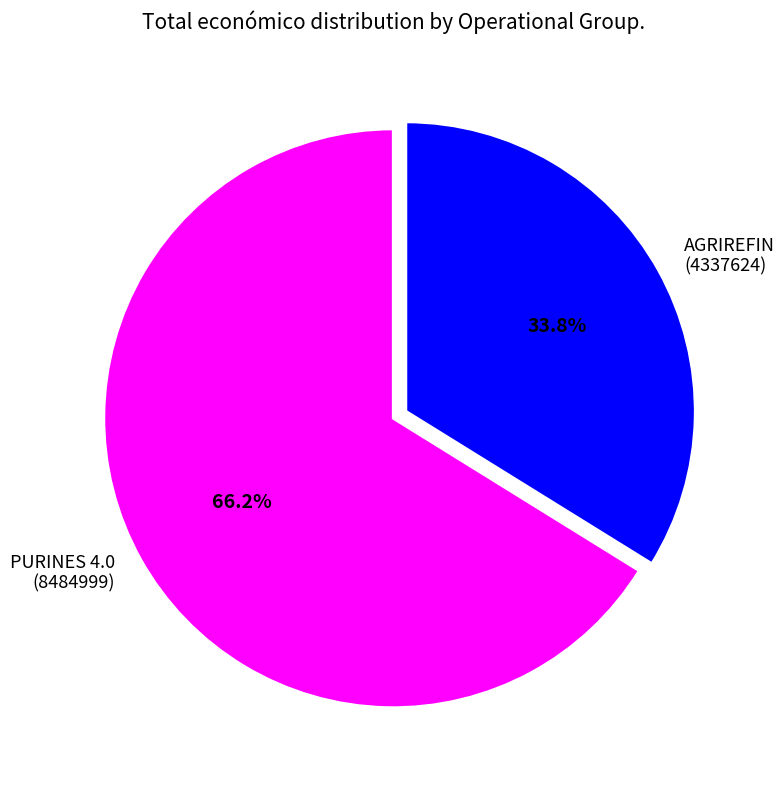

Between PURINES 4.0 (8484999) and AGRIREFIN (4337624), which is larger?

PURINES 4.0 (8484999)